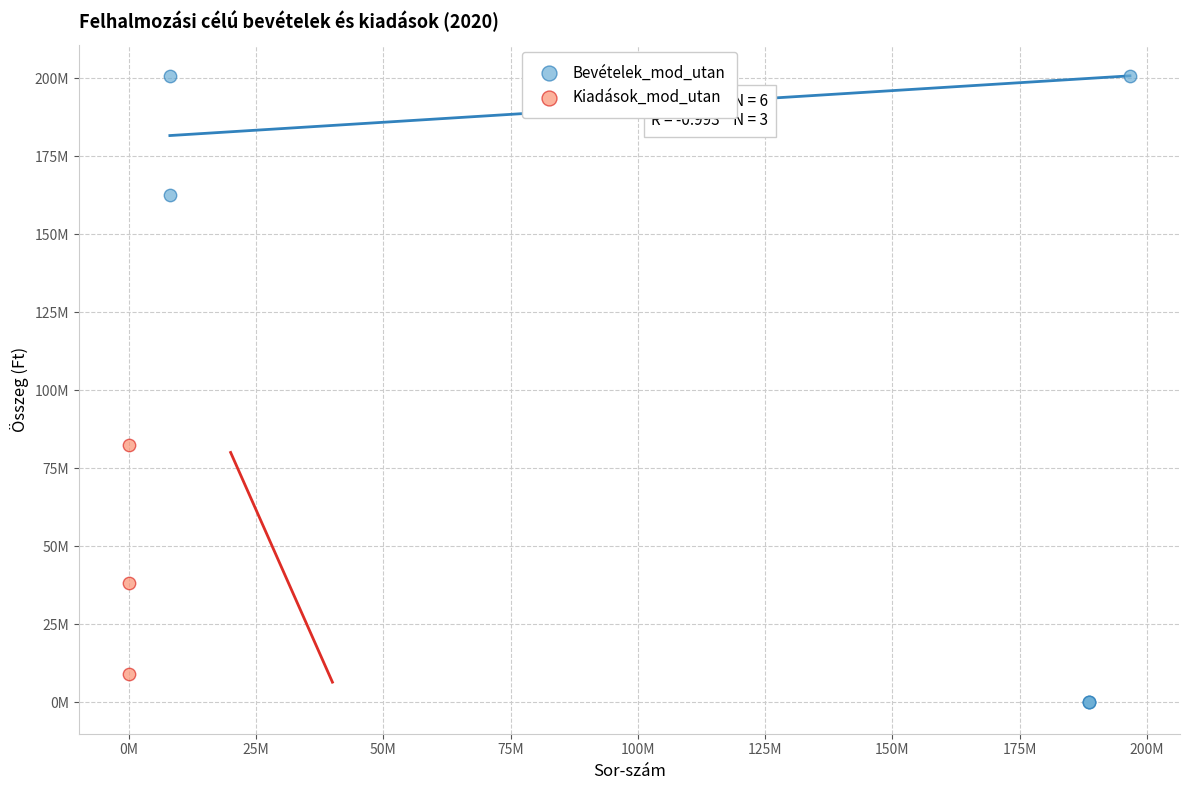

What are all the series names shown in the legend?

Bevételek_mod_utan, Kiadások_mod_utan